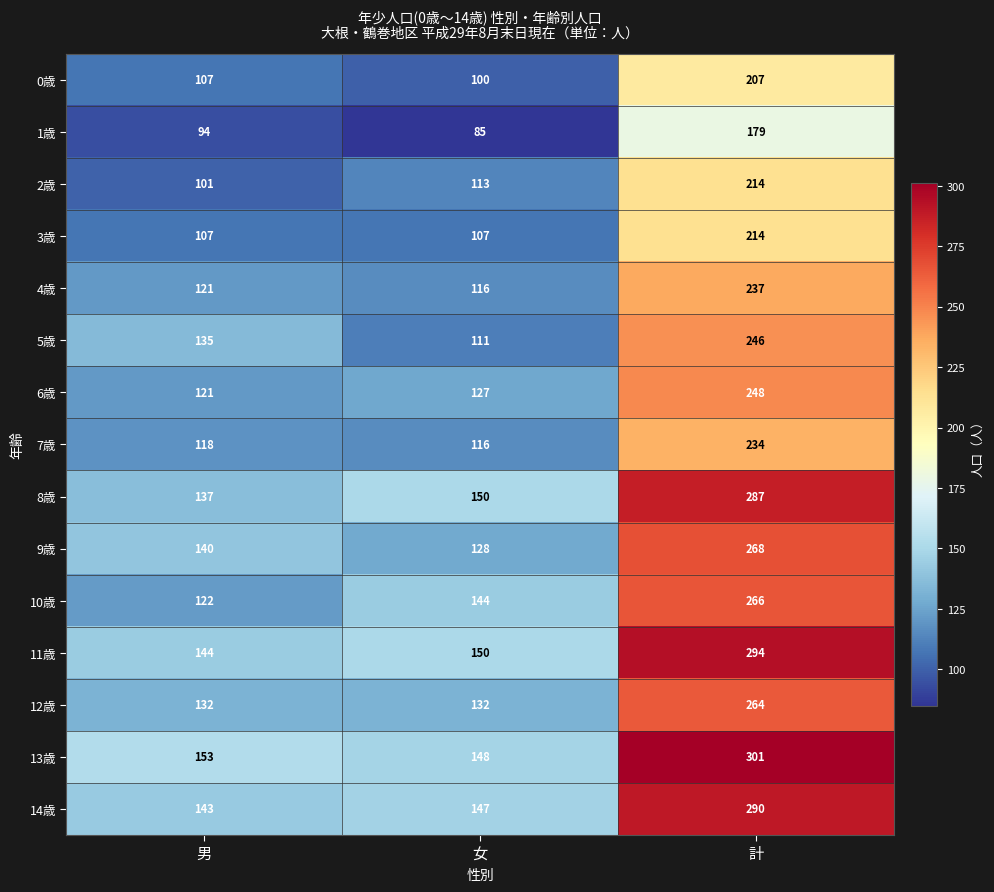

Which series changed the most between 女 and 計?

13歳